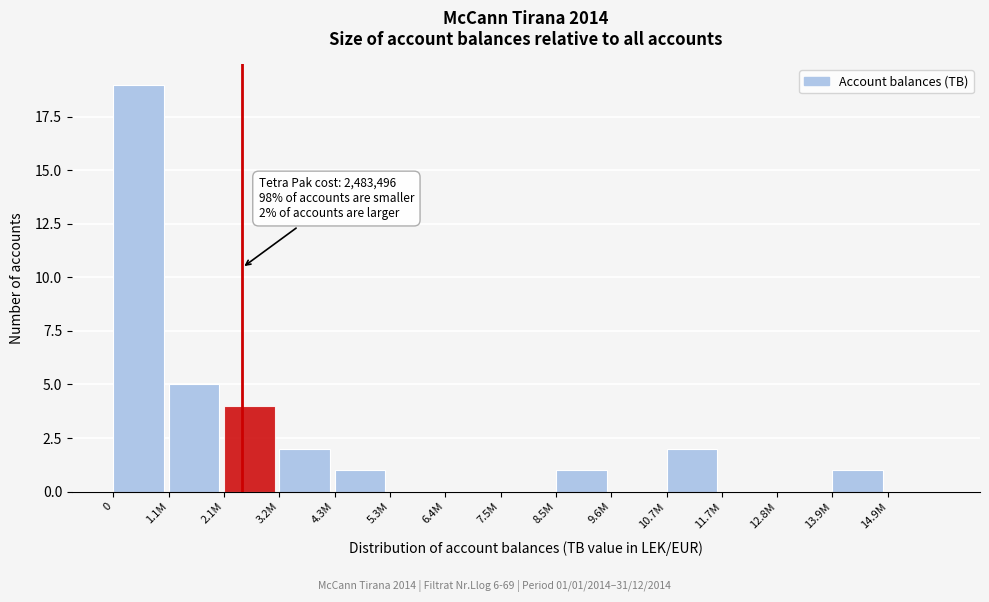

Reading right to left, transcribe all the data shown in this chart.

14.9M=0	13.9M=1	12.8M=0	11.7M=0	10.7M=2	9.6M=0	8.5M=1	7.5M=0	6.4M=0	5.3M=0	4.3M=1	3.2M=2	2.1M=4	1.1M=5	0=19